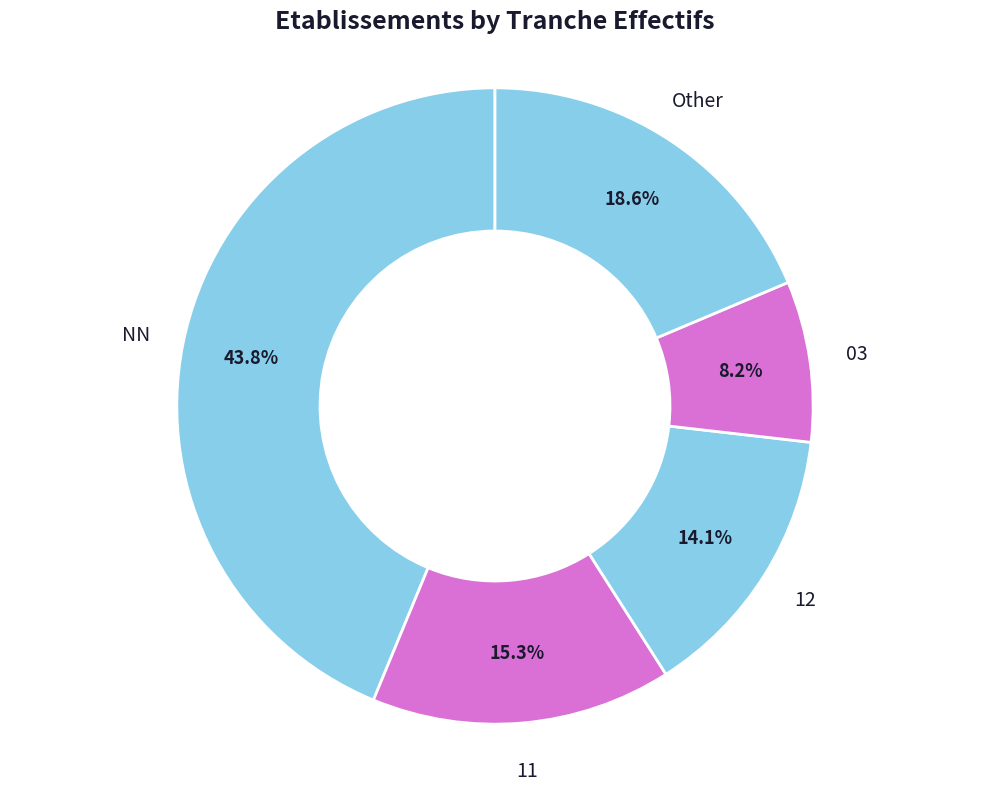

Rank the categories by value from highest to lowest.

NN, Other, 11, 12, 03